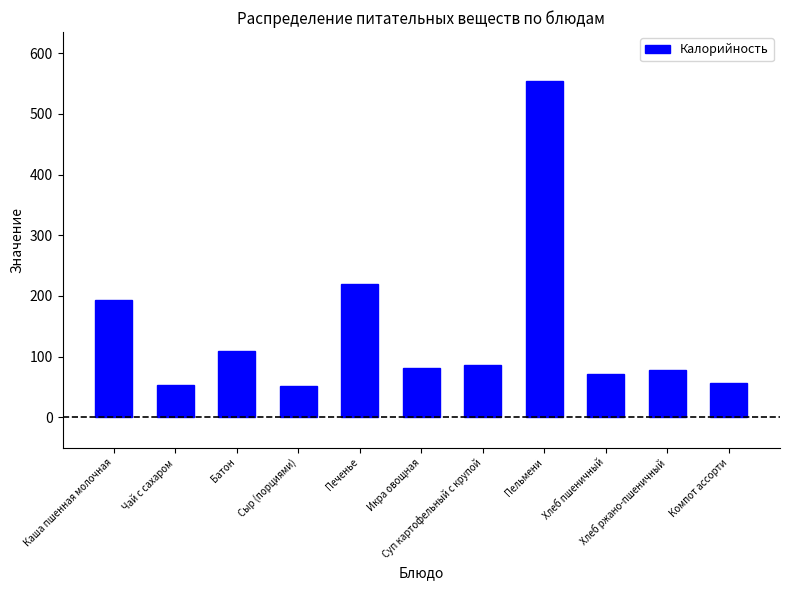

Where does the data first go above 82?

Каша пшенная молочная